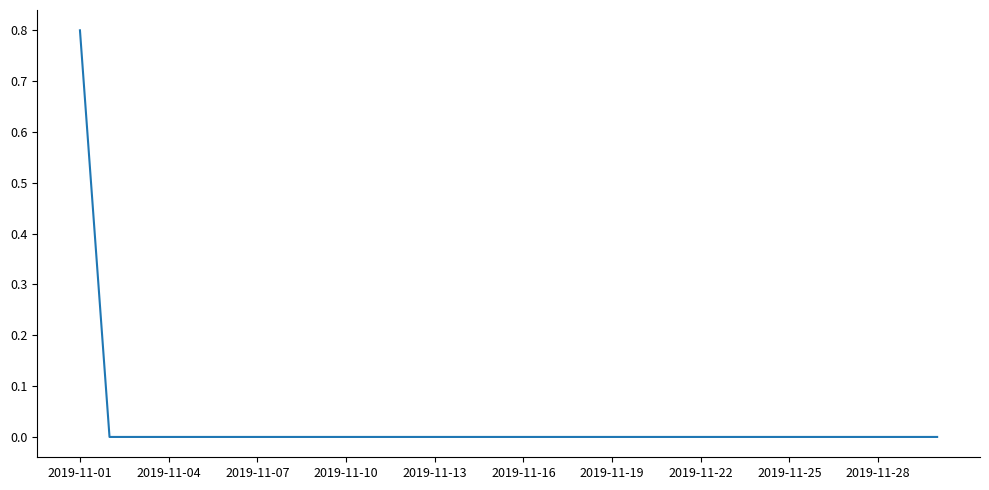

Reading left to right, transcribe all the data shown in this chart.

0.8	0.0	0.0	0.0	0.0	0.0	0.0	0.0	0.0	0.0	0.0	0.0	0.0	0.0	0.0	0.0	0.0	0.0	0.0	0.0	0.0	0.0	0.0	0.0	0.0	0.0	0.0	0.0	0.0	0.0